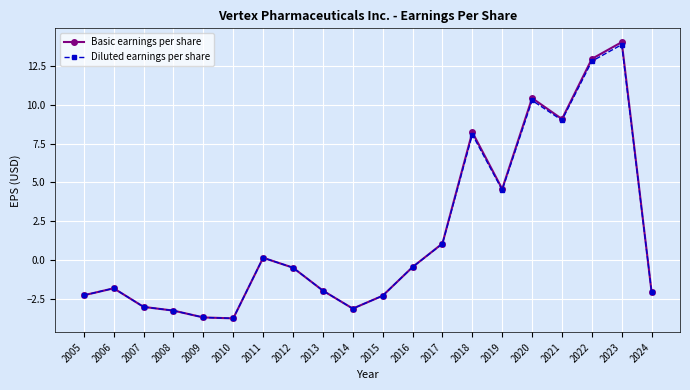

At which category does the chart reach its peak across all series?

2023